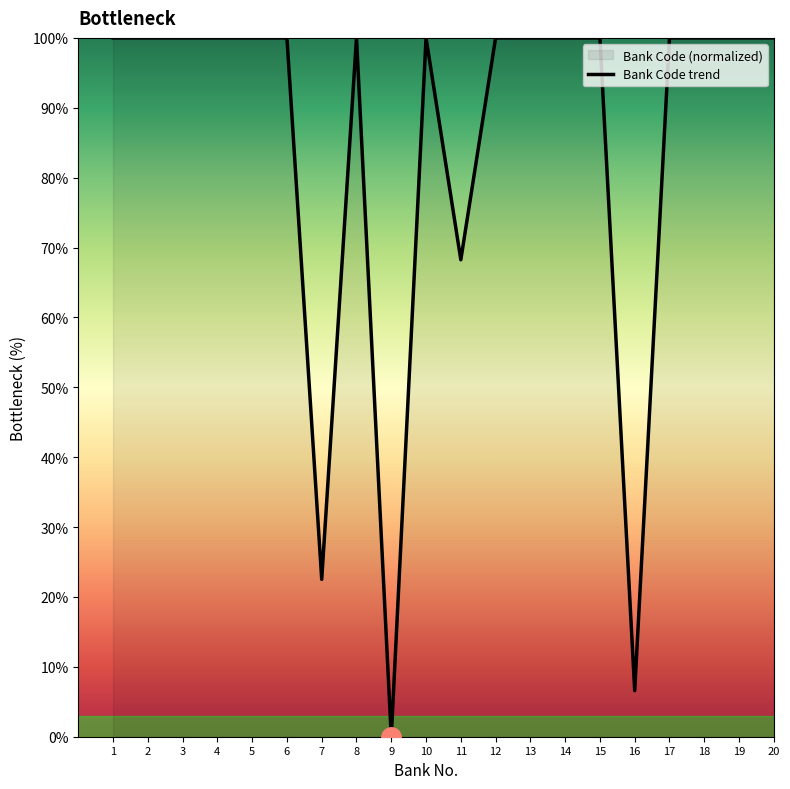

What is the value of the 6th point from the left?

100.0